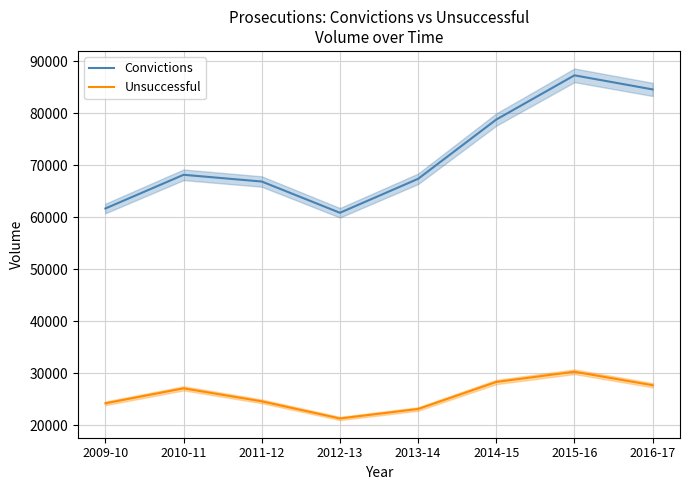

What is the smallest value displayed?

21312